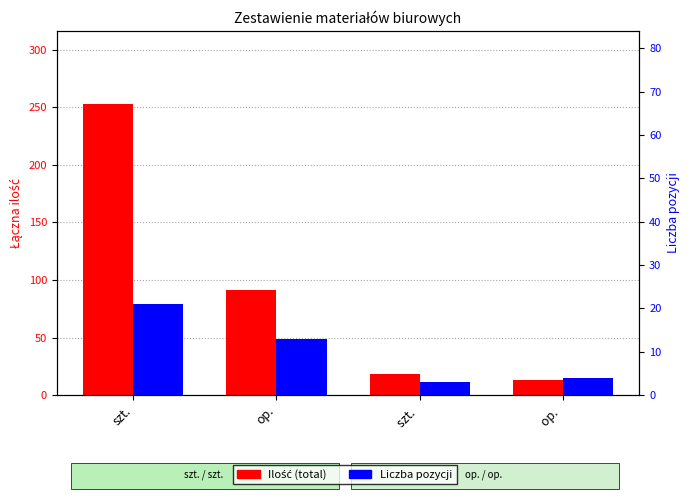

Rank the series at op.  from highest to lowest value.

Ilość (total), Liczba pozycji